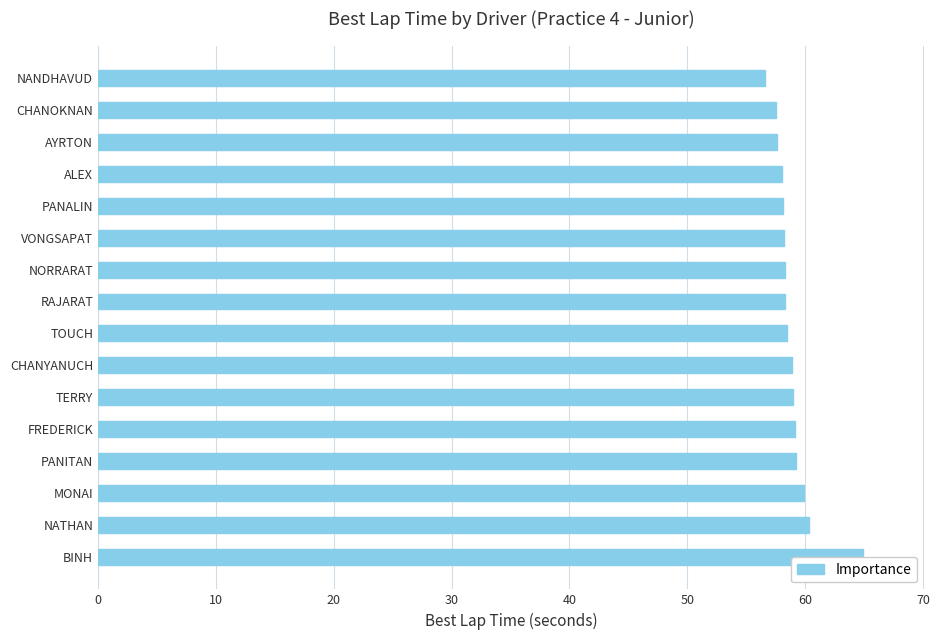

What is the maximum value shown in the chart?

64.9